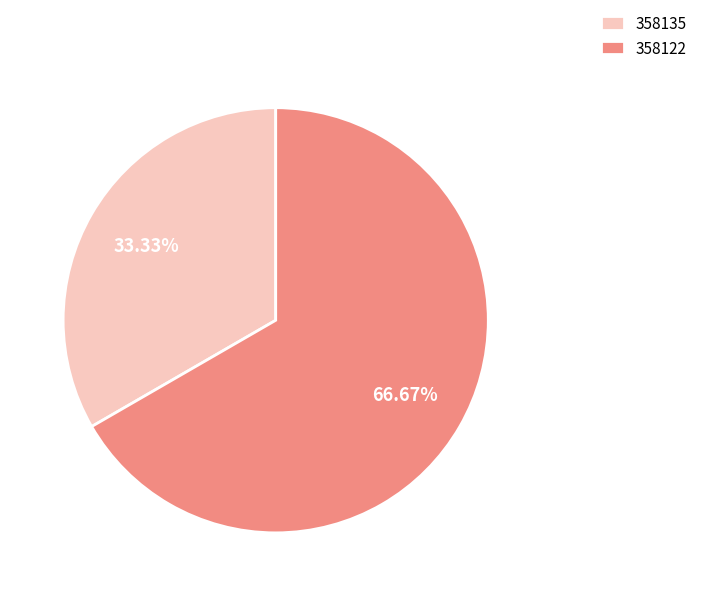

Combined, what portion of the pie is 358122 and 358135?

100.0%